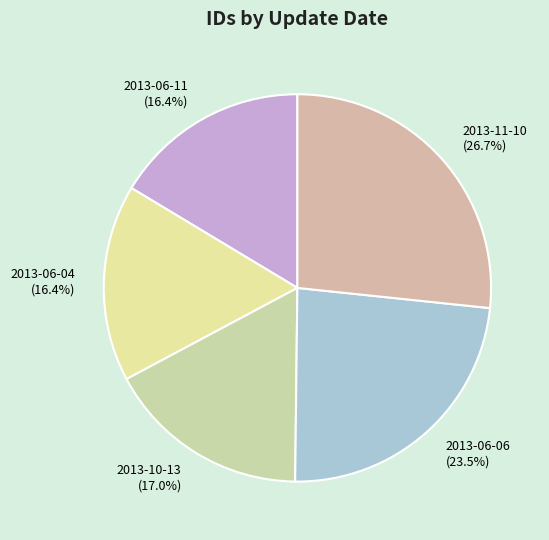

Combined, what portion of the pie is 2013-06-06 and 2013-10-13?

40.5%